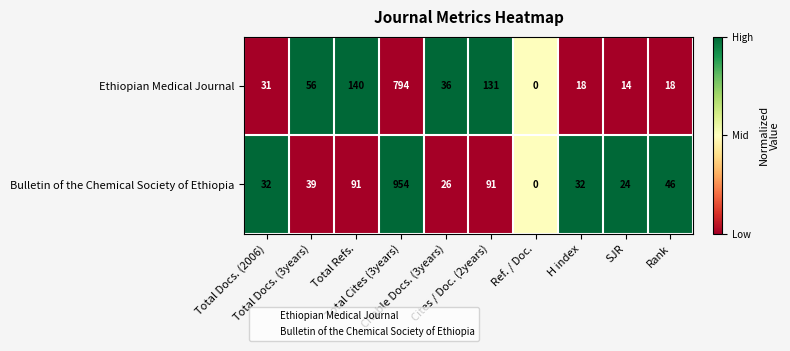

What is the average value of the Ethiopian Medical Journal series?

124